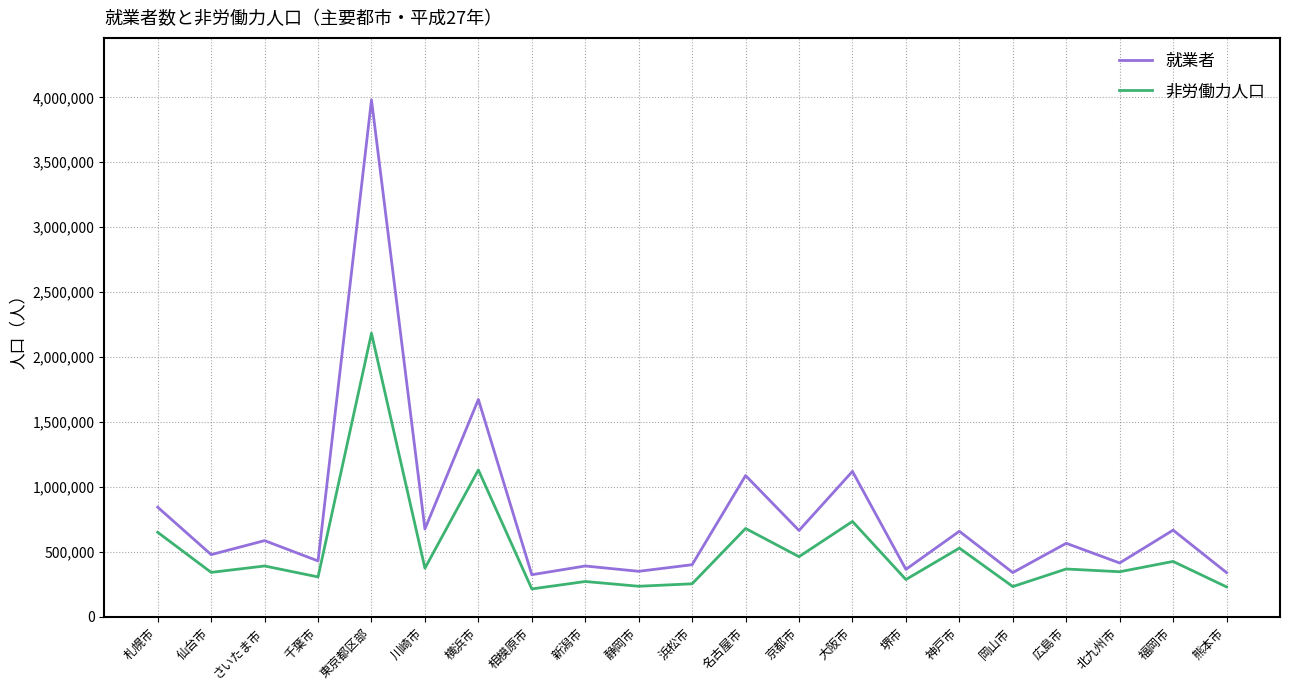

At which label is 就業者 closest to 2152233?

横浜市